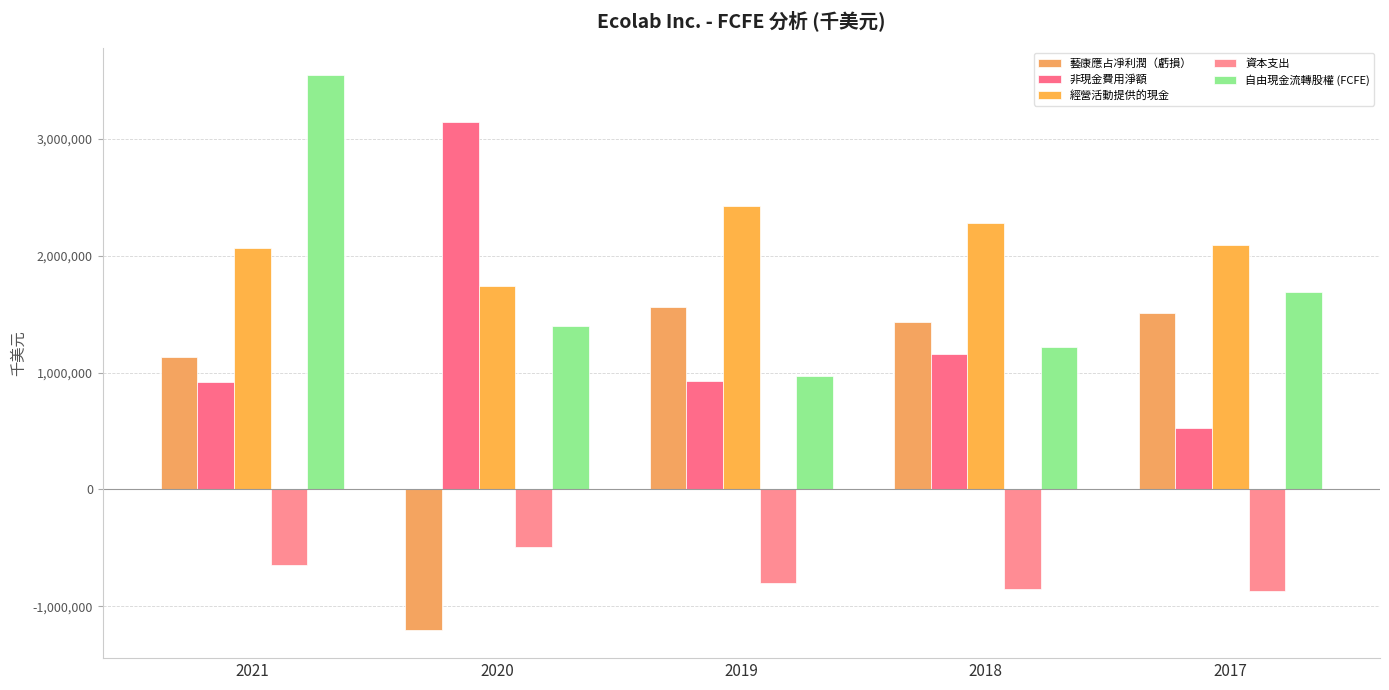

Does the chart contain any negative values?

Yes